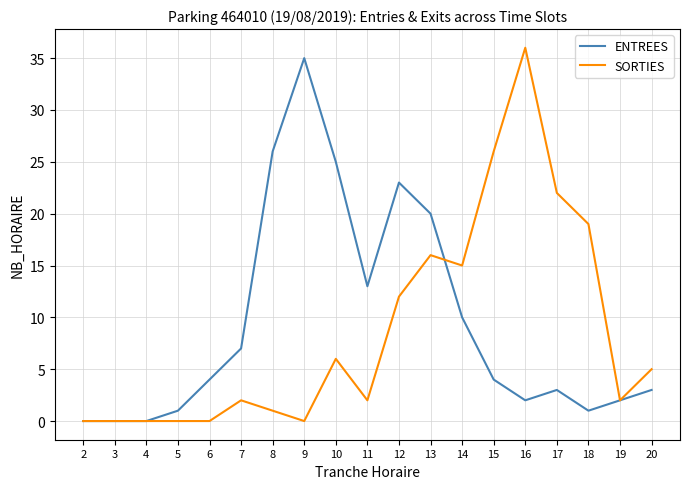

At which category is the sum across all series the highest?

16